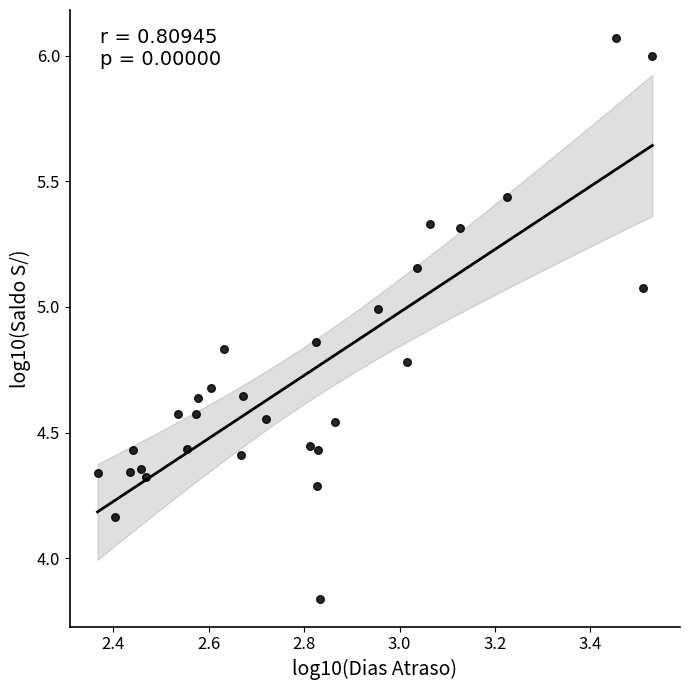

What is the range of X values (max minus min)?

1.2